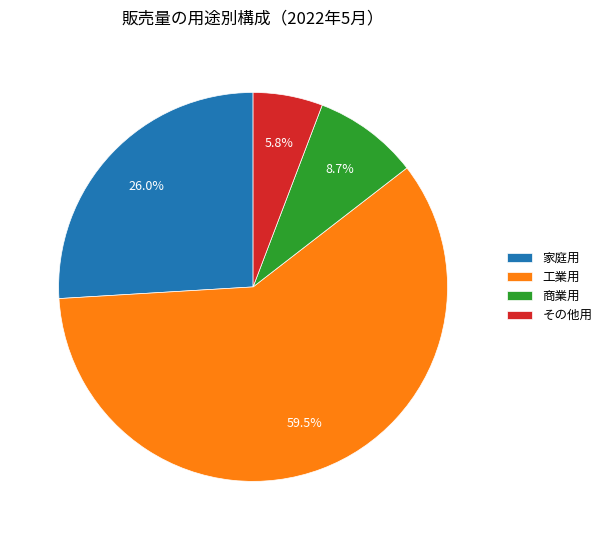

True or false: 商業用 accounts for 9% of the total.

True